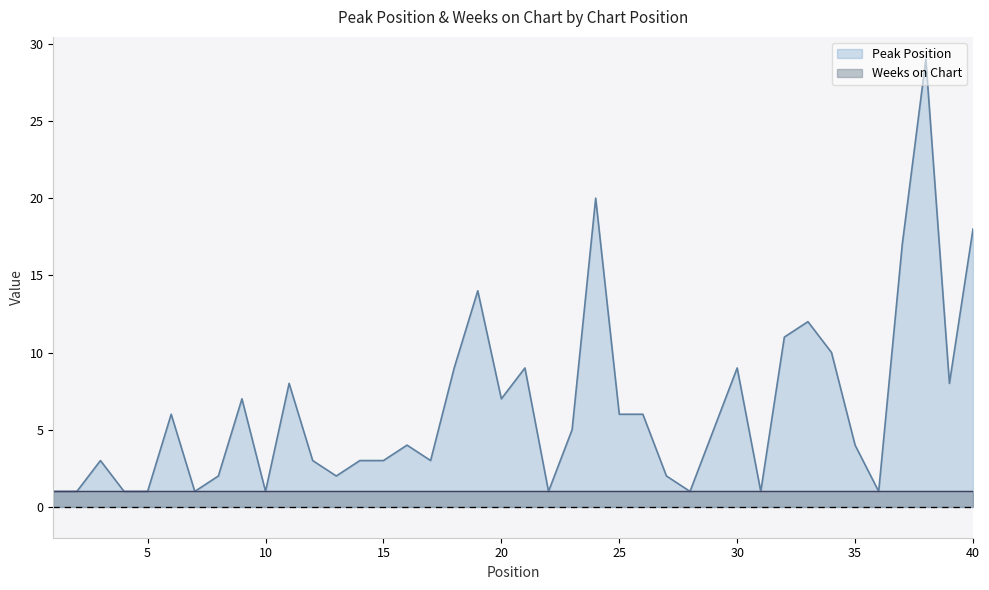

What is the average value?

6